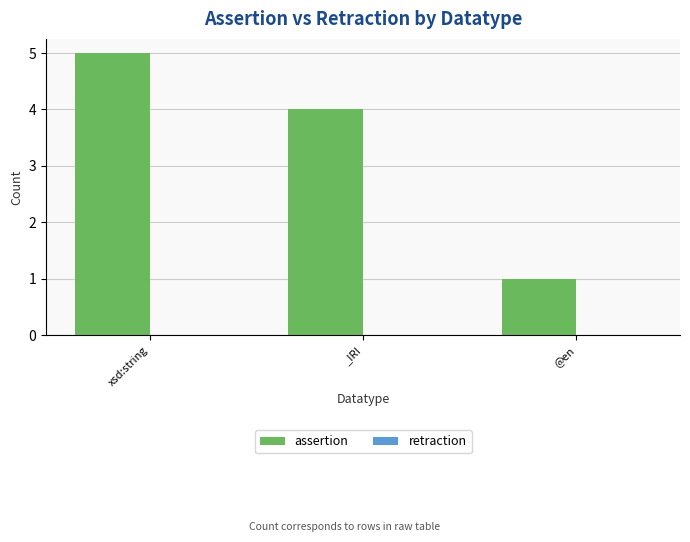

What is the value of the 2nd bar from the left?

4